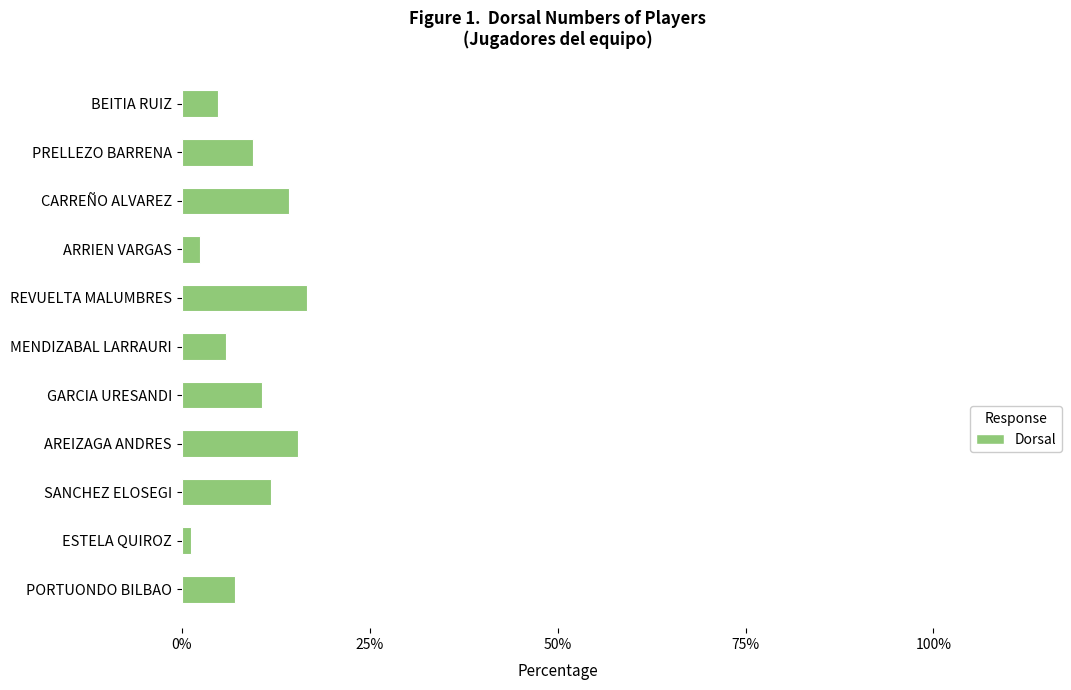

What is the approximate value at REVUELTA MALUMBRES?

16.7